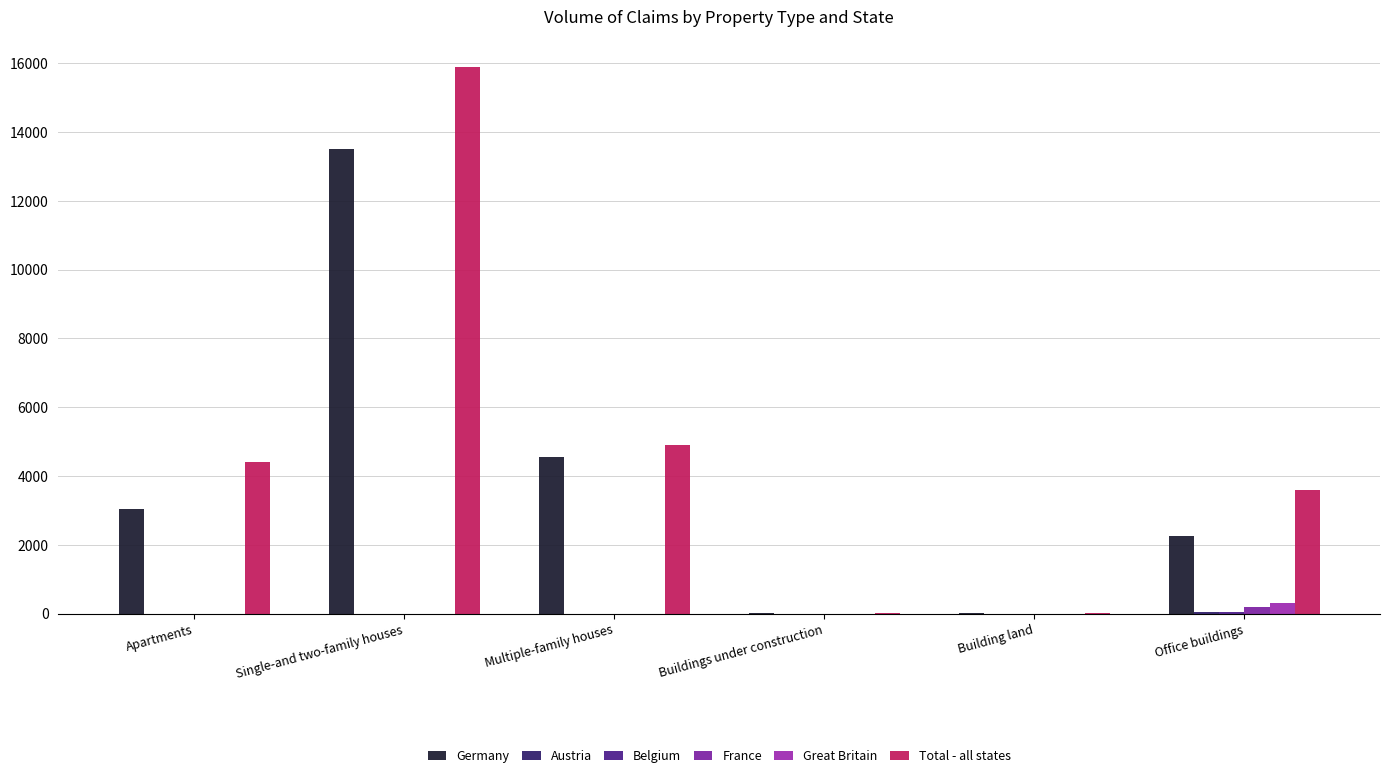

Reading right to left, list all the values displayed in this chart.

Germany: Office buildings=2266.4	Building land=0.6	Buildings under construction=10.2	Multiple-family houses=4544.2	Single-and two-family houses=13499.0	Apartments=3043.4
Austria: Office buildings=36.2	Building land=0.0	Buildings under construction=0.0	Multiple-family houses=0.0	Single-and two-family houses=0.0	Apartments=0.0
Belgium: Office buildings=29.6	Building land=0.0	Buildings under construction=0.0	Multiple-family houses=0.0	Single-and two-family houses=0.0	Apartments=0.0
France: Office buildings=197.7	Building land=0.0	Buildings under construction=0.0	Multiple-family houses=0.0	Single-and two-family houses=0.0	Apartments=0.0
Great Britain: Office buildings=310.4	Building land=0.0	Buildings under construction=0.0	Multiple-family houses=0.0	Single-and two-family houses=0.0	Apartments=0.0
Total - all states: Office buildings=3597.9	Building land=0.6	Buildings under construction=10.2	Multiple-family houses=4895.2	Single-and two-family houses=15901.5	Apartments=4411.1